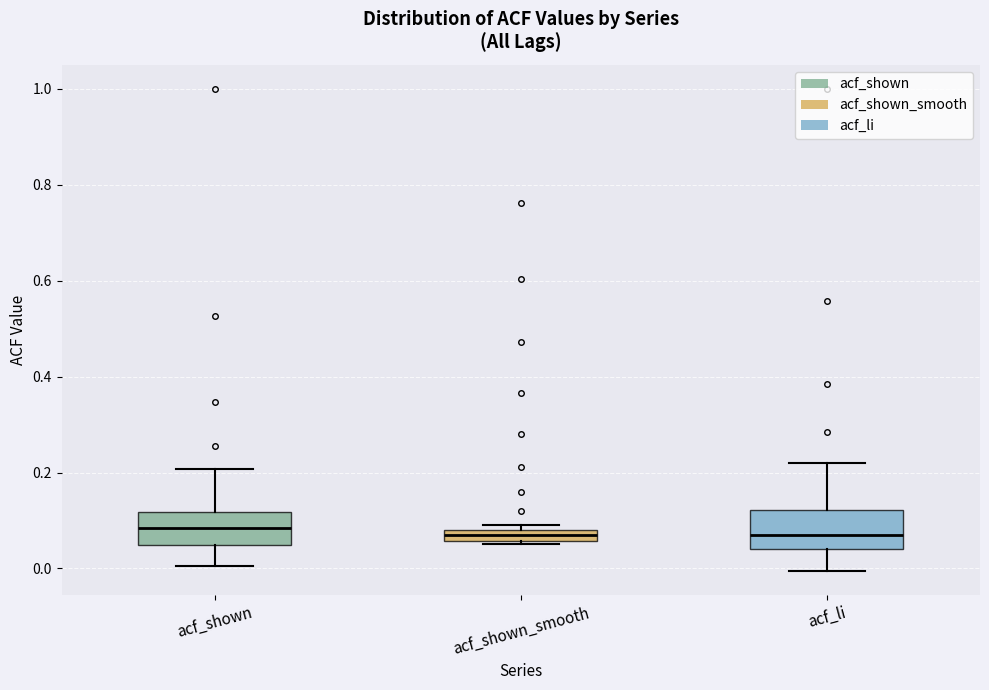

Where is the upper edge of the box for acf_li on the y-axis? The values are not printed on the chart, so give them approximately, as read against the axis.

0.12